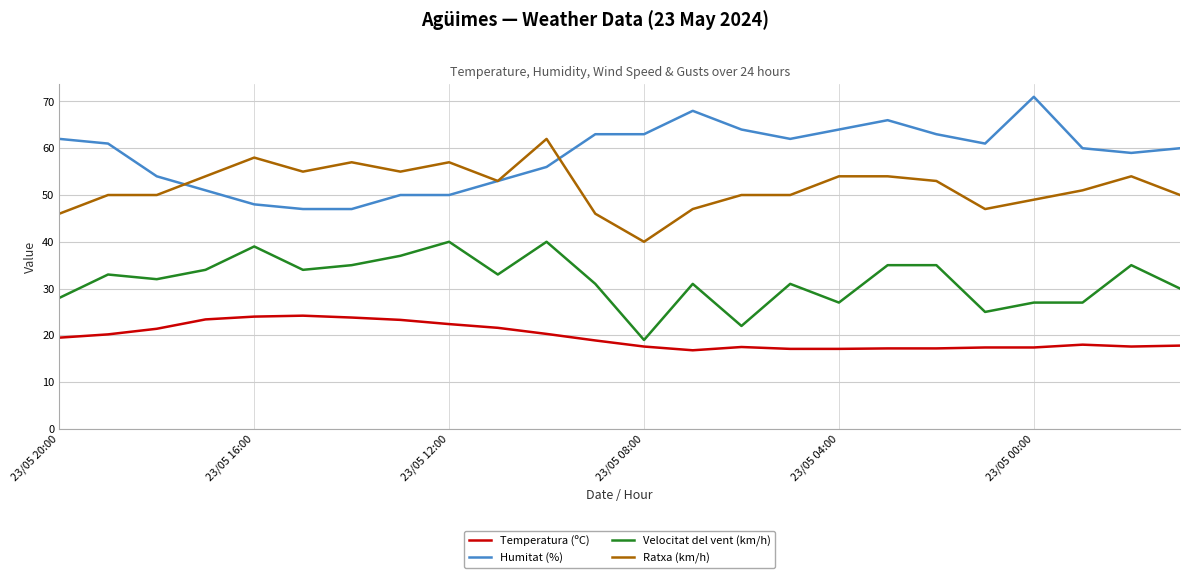

What are all the series names shown in the legend?

Temperatura (ºC), Humitat (%), Velocitat del vent (km/h), Ratxa (km/h)